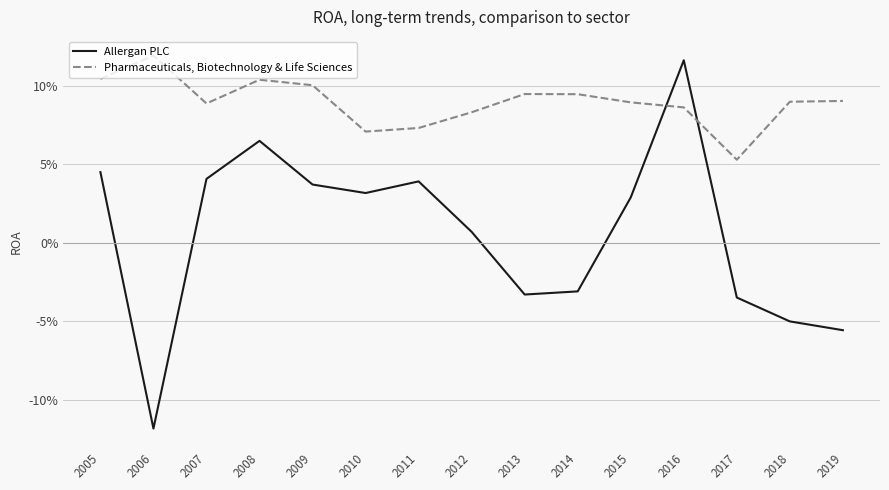

Reading left to right, transcribe all the data shown in this chart.

Allergan PLC: 0.0	-0.1	0.0	0.1	0.0	0.0	0.0	0.0	-0.0	-0.0	0.0	0.1	-0.0	-0.1	-0.1
Pharmaceuticals, Biotechnology & Life Sciences: 0.1	0.1	0.1	0.1	0.1	0.1	0.1	0.1	0.1	0.1	0.1	0.1	0.1	0.1	0.1